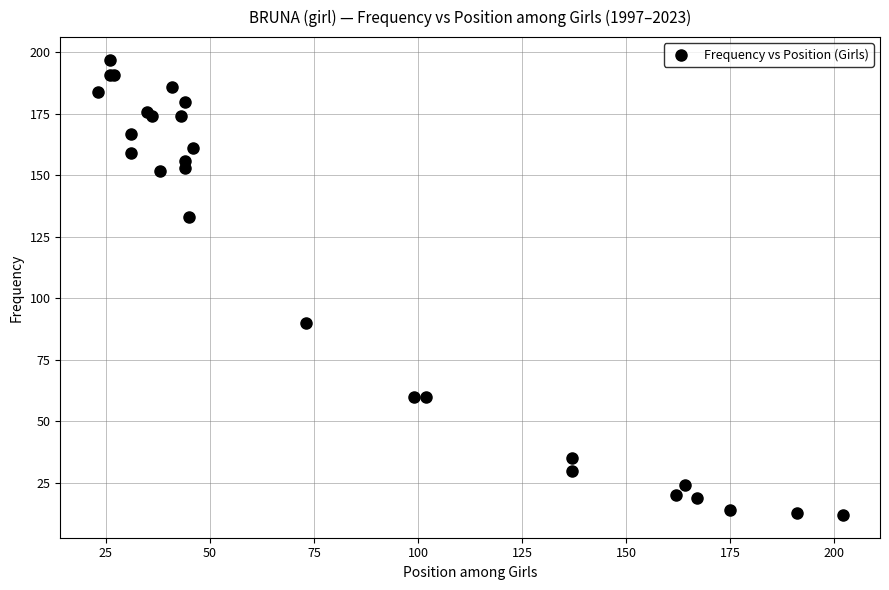

What Y value in the scatter plot is closest to 104?

90